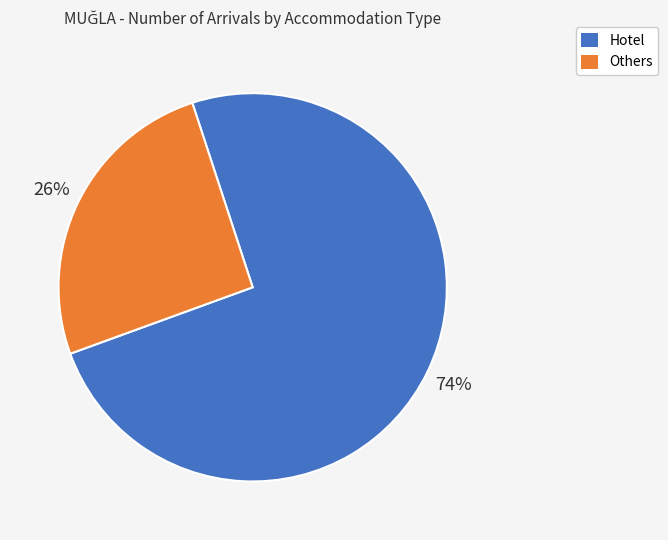

To the nearest percent, what is the average slice percentage?

50%